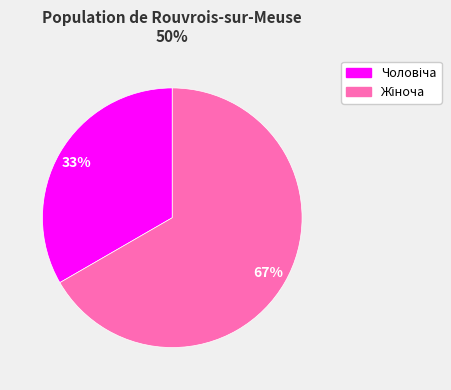

How many segments does this pie chart have?

2